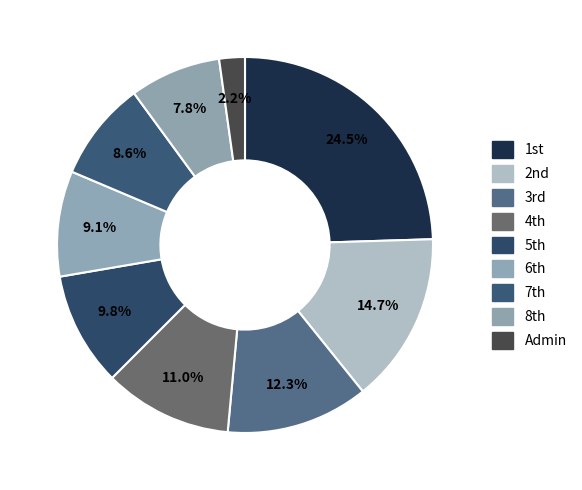

Count the number of slices in the pie.

9